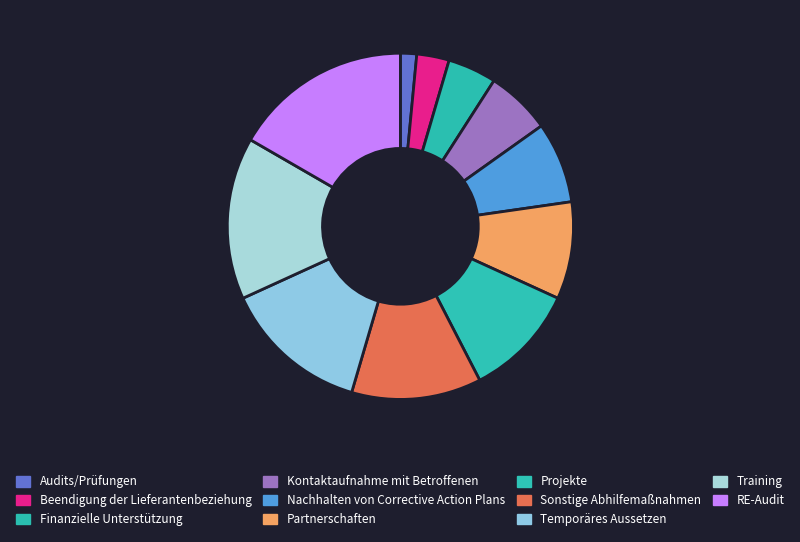

Count the number of slices in the pie.

11